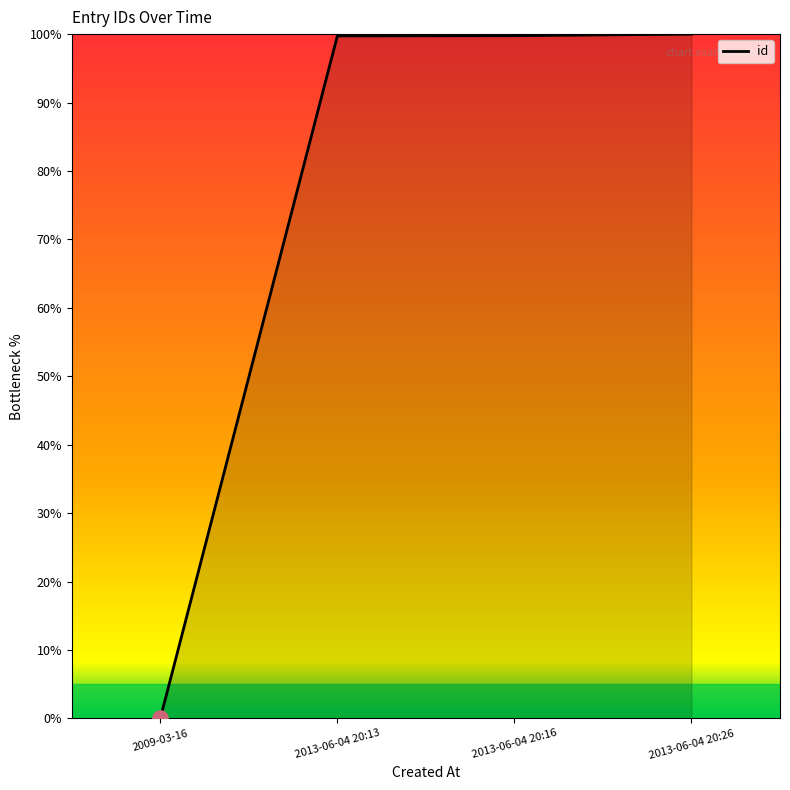

What is the ratio of the value at 2013-06-04 20:13 to the value at 2013-06-04 20:16?

1.0